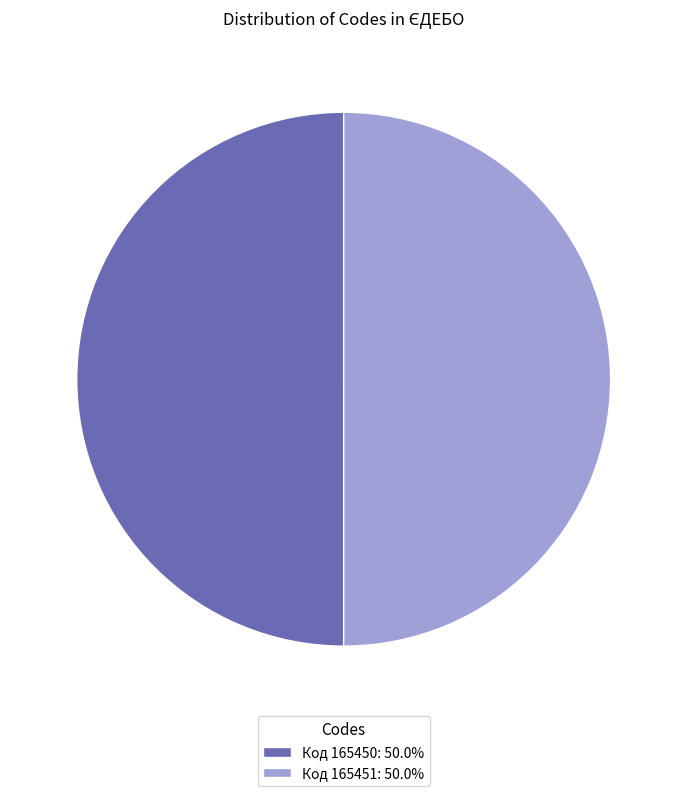

What is the ratio of the value at Код 165451: 50.0% to the value at Код 165450: 50.0%?

1.0